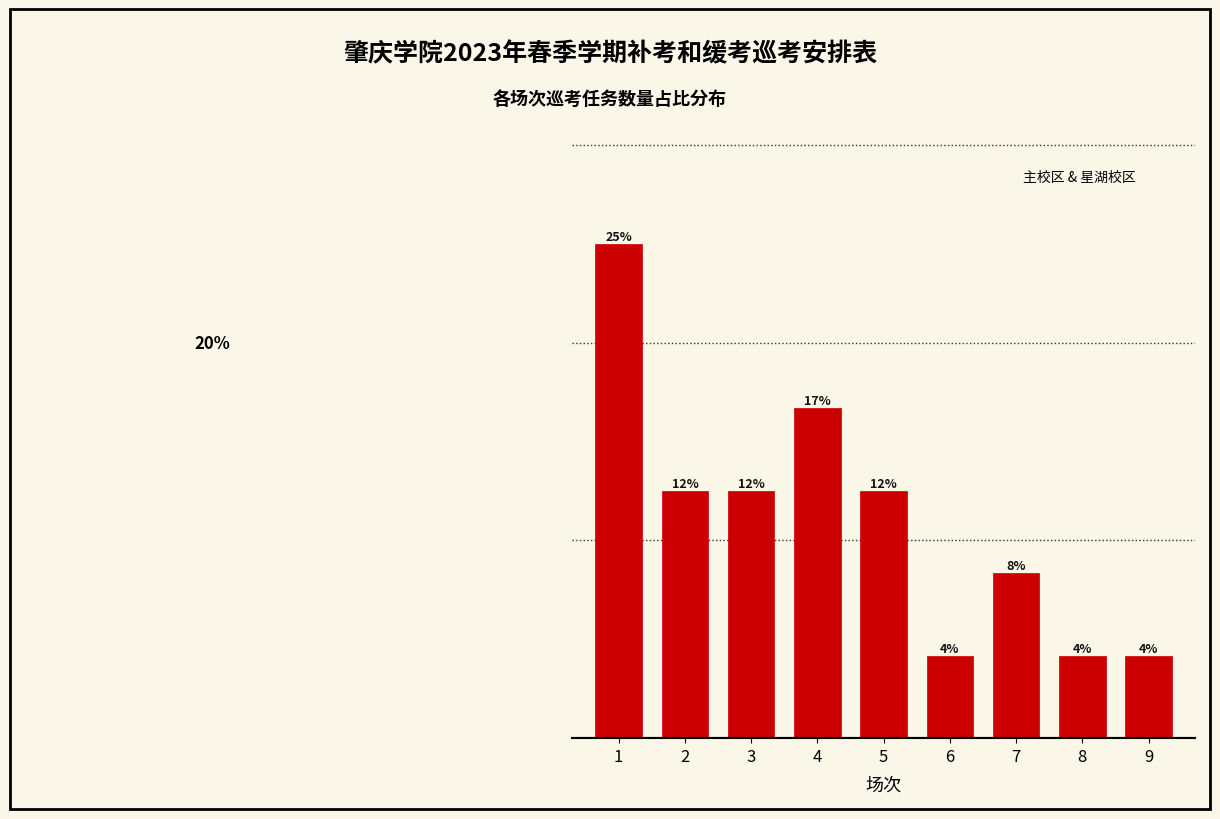

Are the bars horizontal?

No